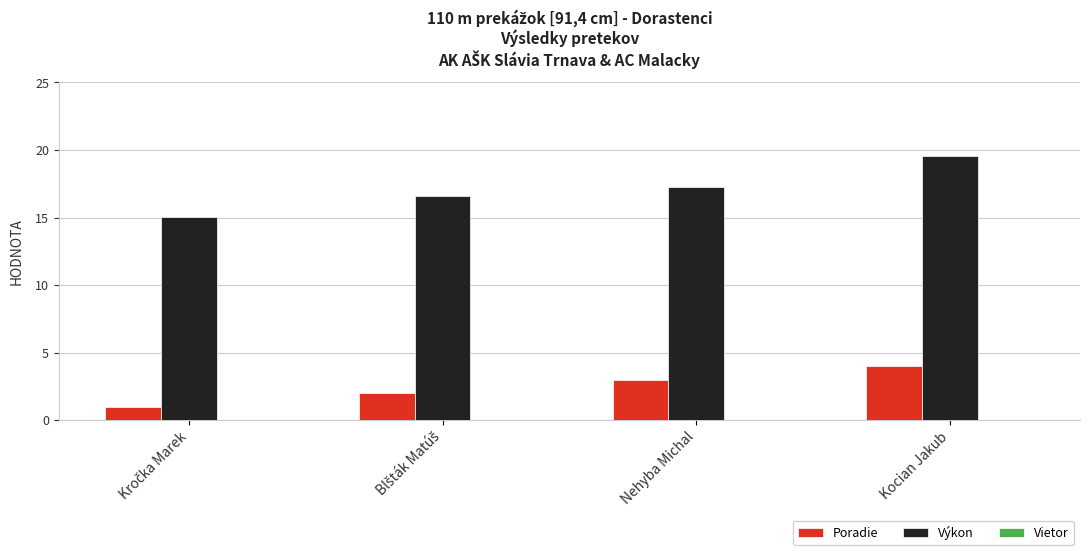

The Poradie series shows 4.0 at Kocian Jakub. True or false?

True